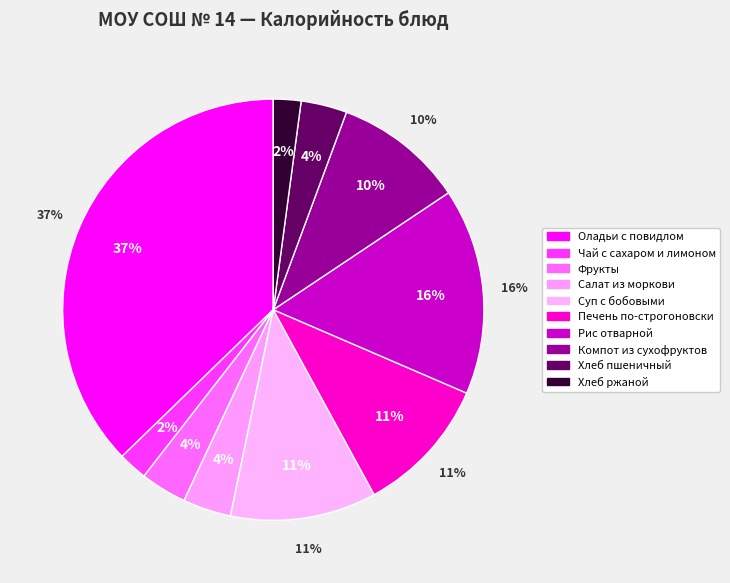

To the nearest percent, what is the average slice percentage?

10%